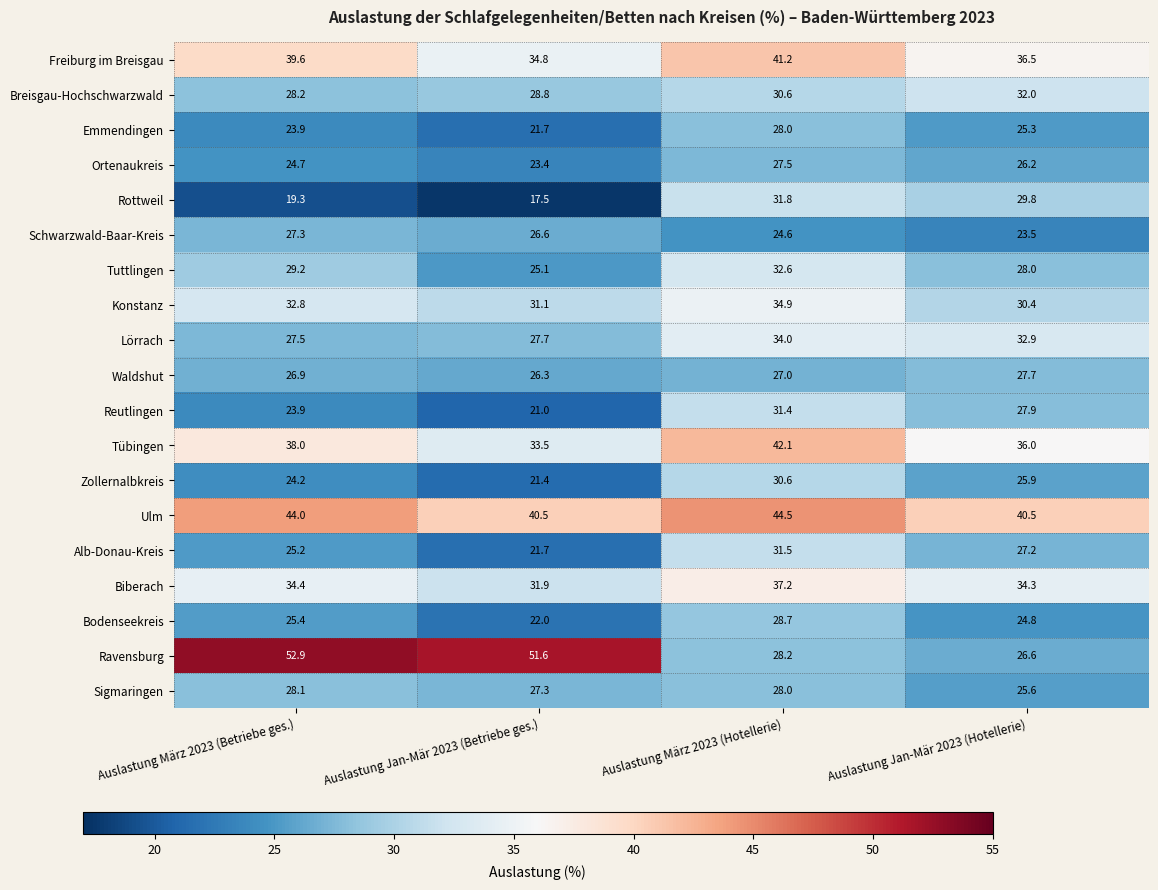

At which category is the sum across all series the highest?

Auslastung März 2023 (Hotellerie)